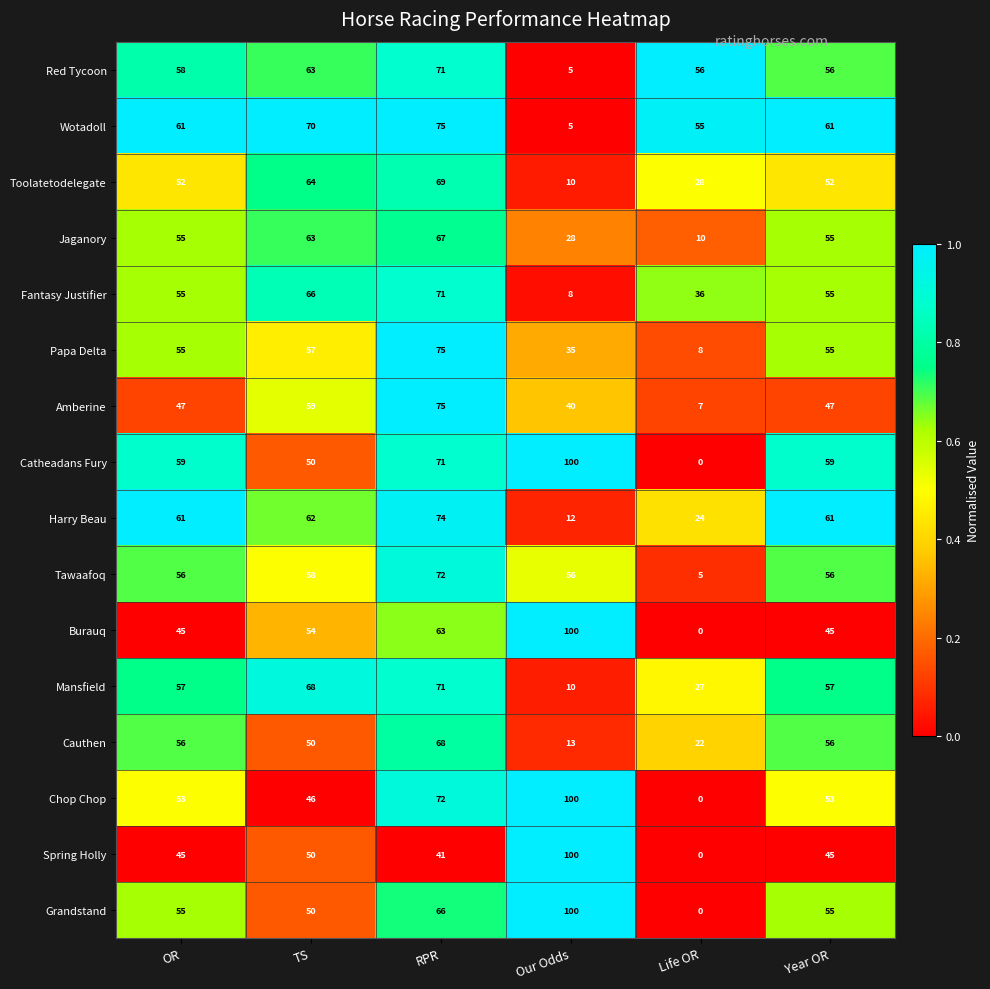

True or false: Cauthen has a value of 56 at OR.

True